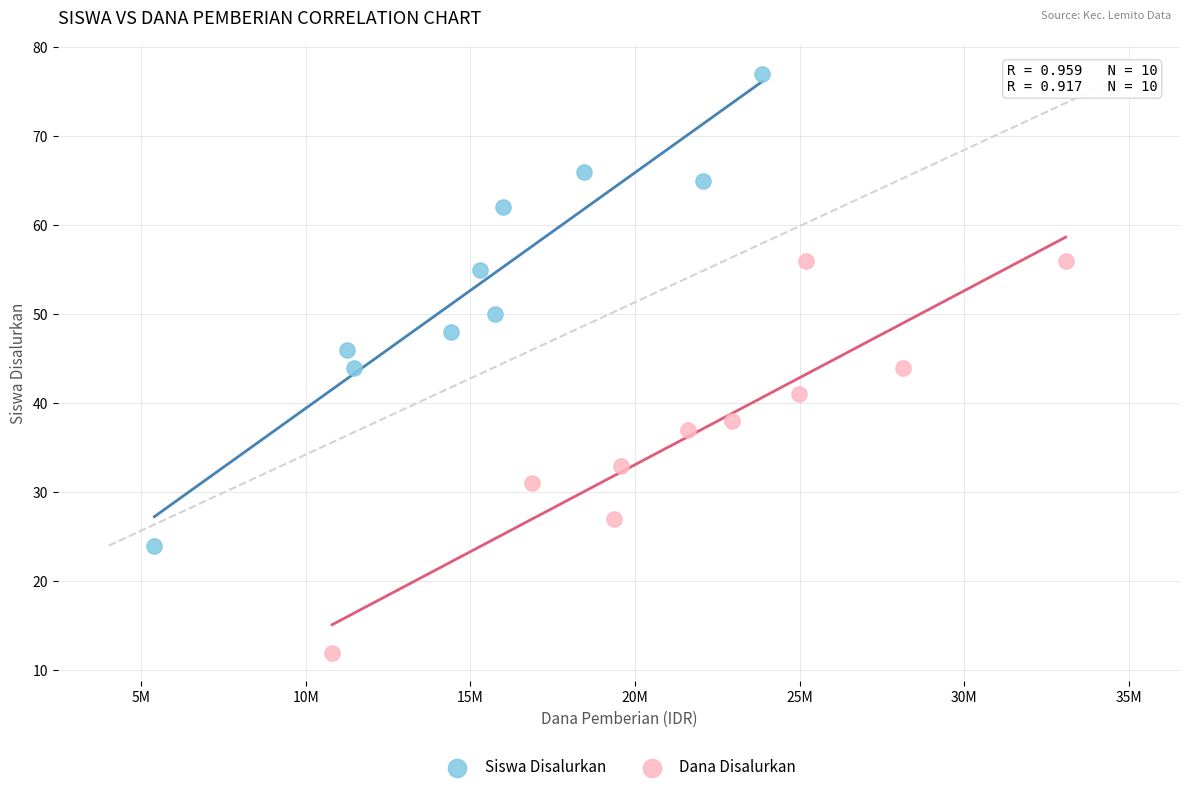

What are all the series names shown in the legend?

Siswa Disalurkan, Dana Disalurkan